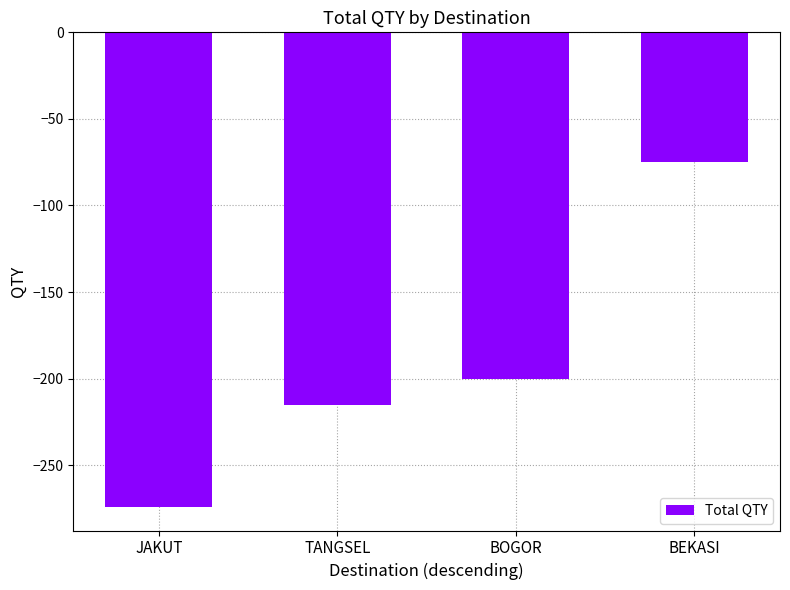

Reading left to right, extract all data points from this chart.

JAKUT=-274	TANGSEL=-215	BOGOR=-200	BEKASI=-75